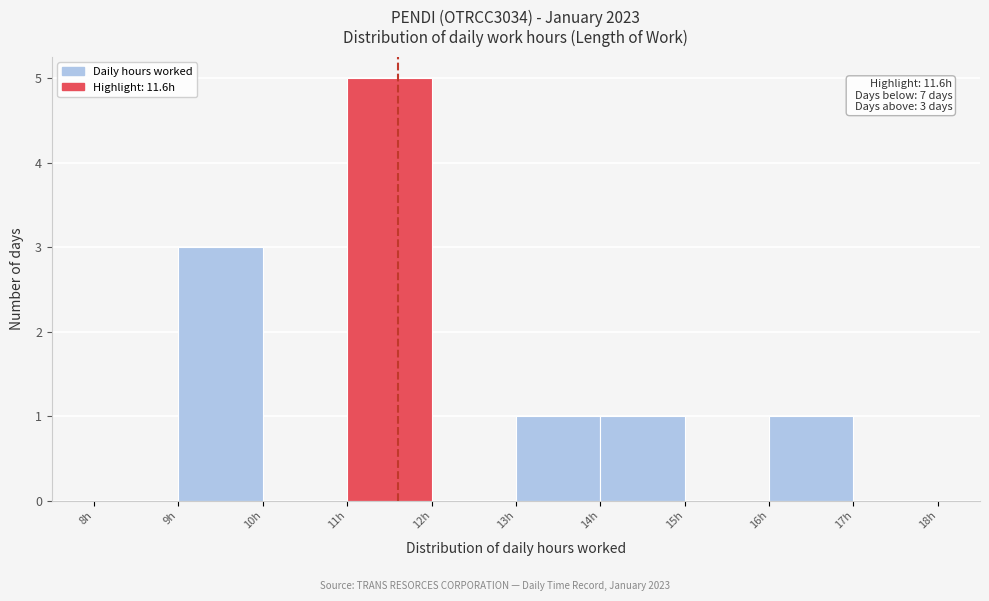

Over which range of the x-axis is the bar tallest?

11 to 12